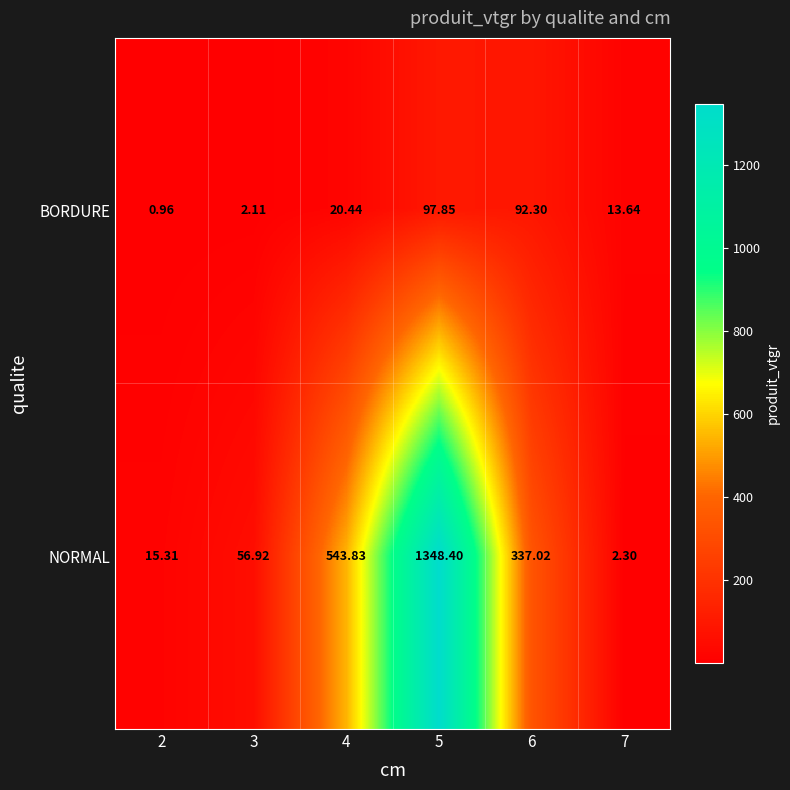

Rank the series at 4 from lowest to highest value.

BORDURE, NORMAL